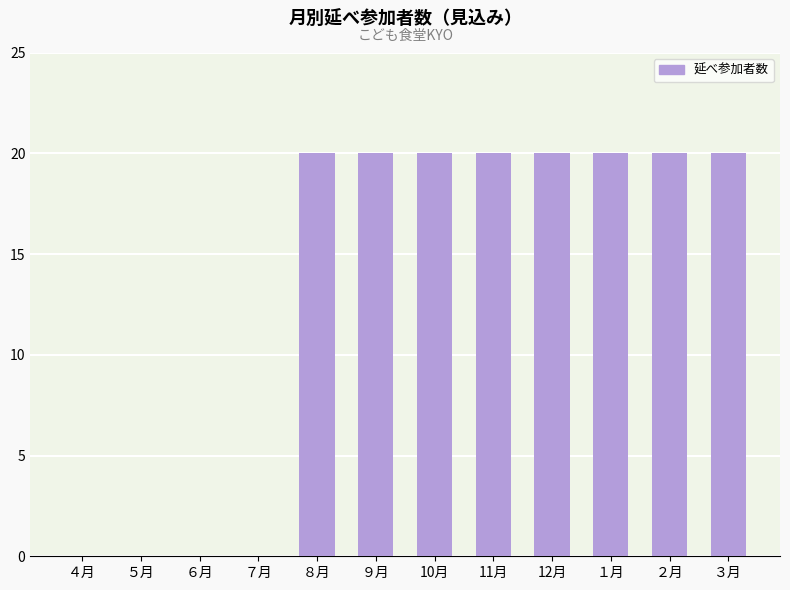

How many values are between 0 and 20?

12